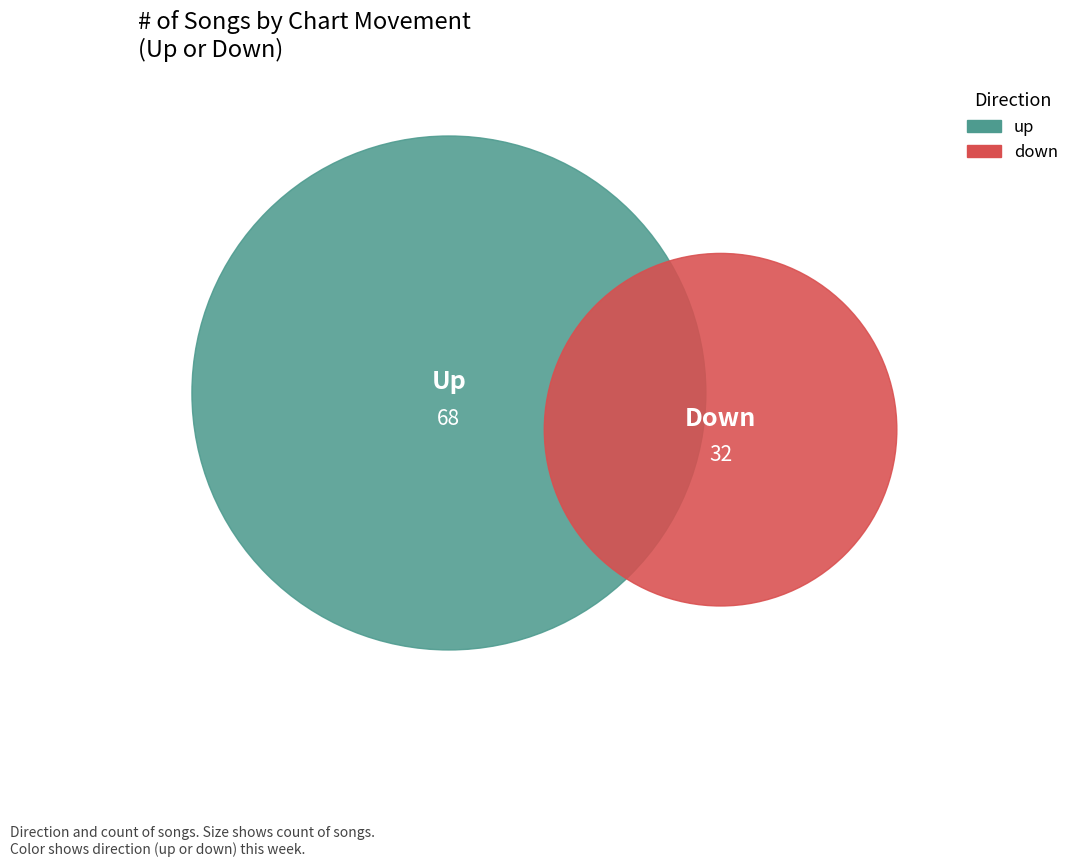

True or false: up accounts for 68% of the total.

True